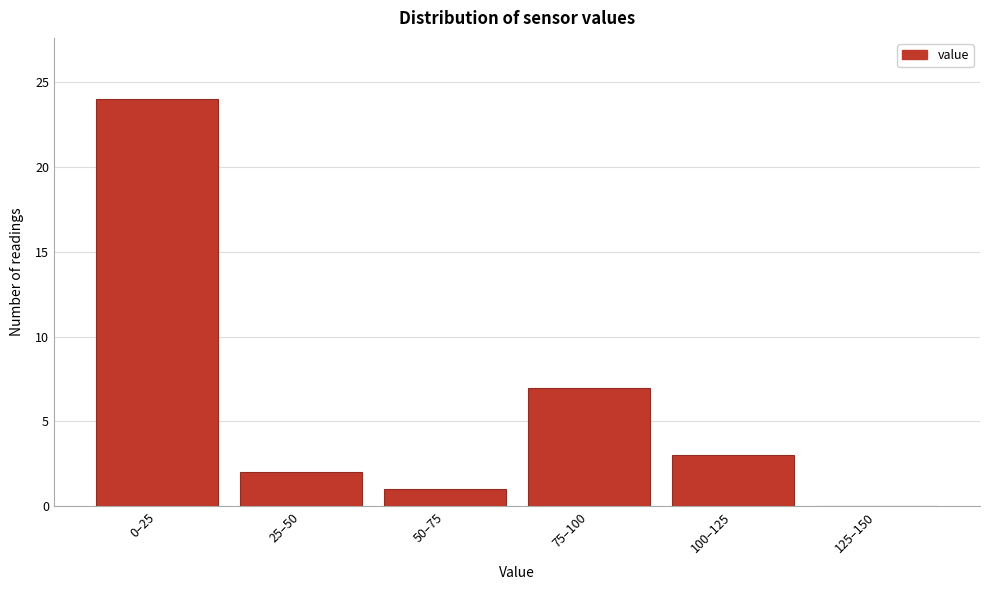

Reading left to right, extract all data points from this chart.

0–25=24	25–50=2	50–75=1	75–100=7	100–125=3	125–150=0